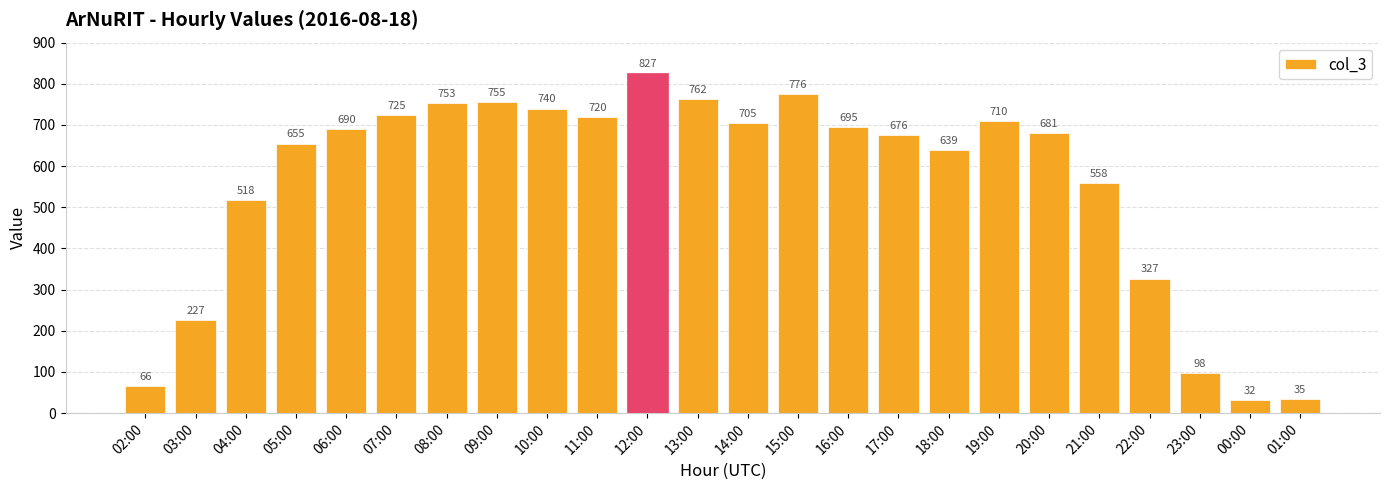

What is the difference between the values at 17:00 and 08:00?

77